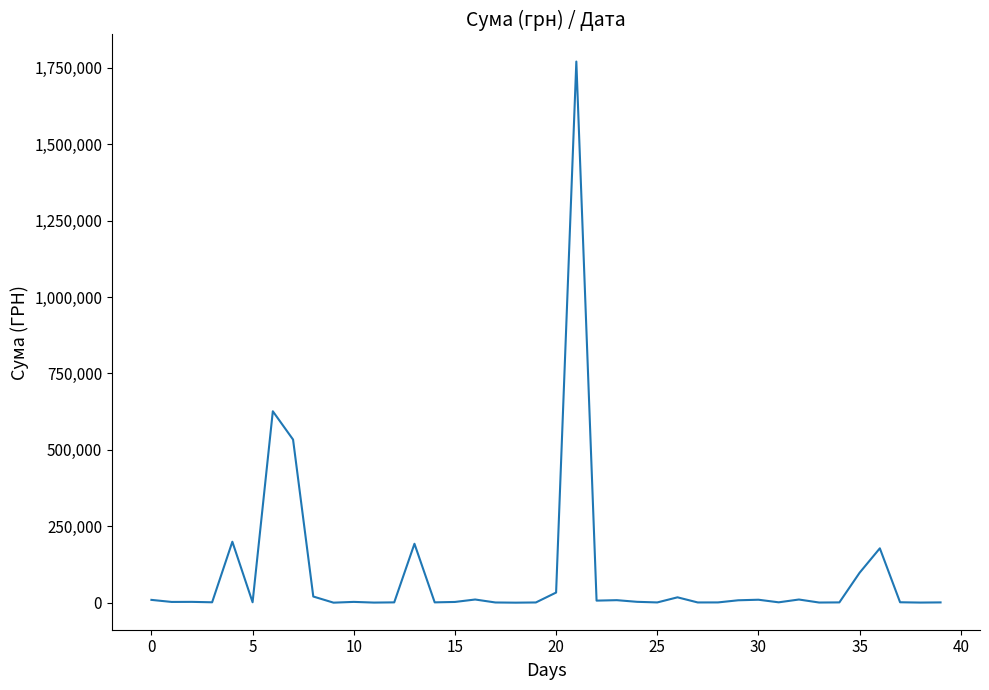

What is the difference between the maximum and minimum values?

1770258.8